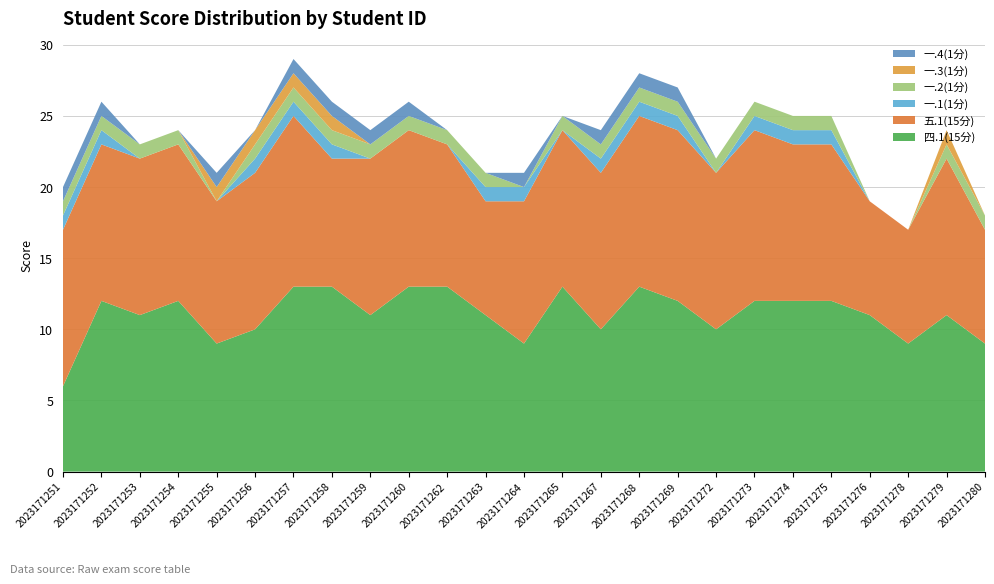

Reading left to right, transcribe all the data shown in this chart.

四.1(15分): 6	12	11	12	9	10	13	13	11	13	13	11	9	13	10	13	12	10	12	12	12	11	9	11	9
五.1(15分): 11	11	11	11	10	11	12	9	11	11	10	8	10	11	11	12	12	11	12	11	11	8	8	11	8
一.1(1分): 1	1	0	0	0	1	1	1	0	0	0	1	1	0	1	1	1	0	1	1	1	0	0	0	0
一.2(1分): 1	1	1	1	0	1	1	1	1	1	1	1	0	1	1	1	1	1	1	1	1	0	0	1	1
一.3(1分): 0	0	0	0	1	1	1	1	0	0	0	0	0	0	0	0	0	0	0	0	0	0	0	1	0
一.4(1分): 1	1	0	0	1	0	1	1	1	1	0	0	1	0	1	1	1	0	0	0	0	0	0	0	0